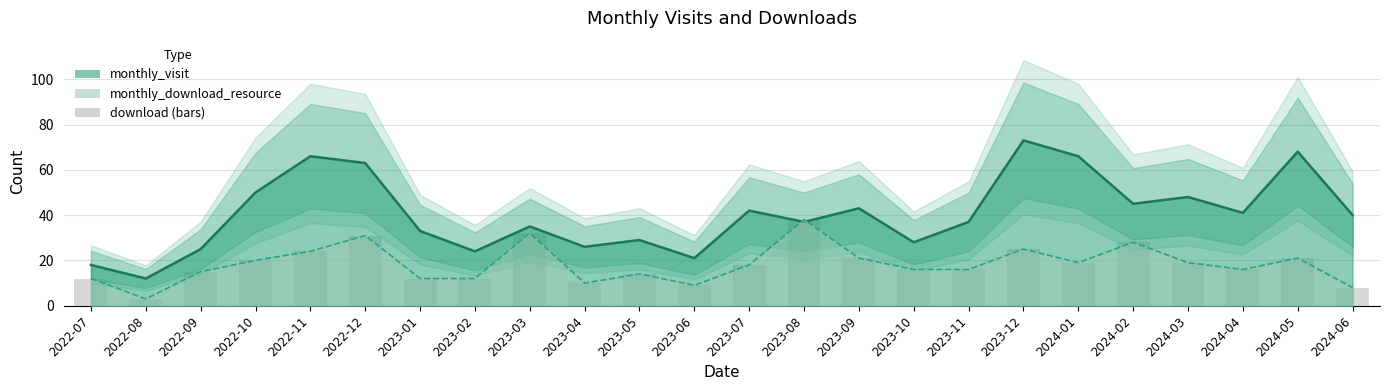

The value of monthly_visit at 2024-02 is 13. True or false?

False